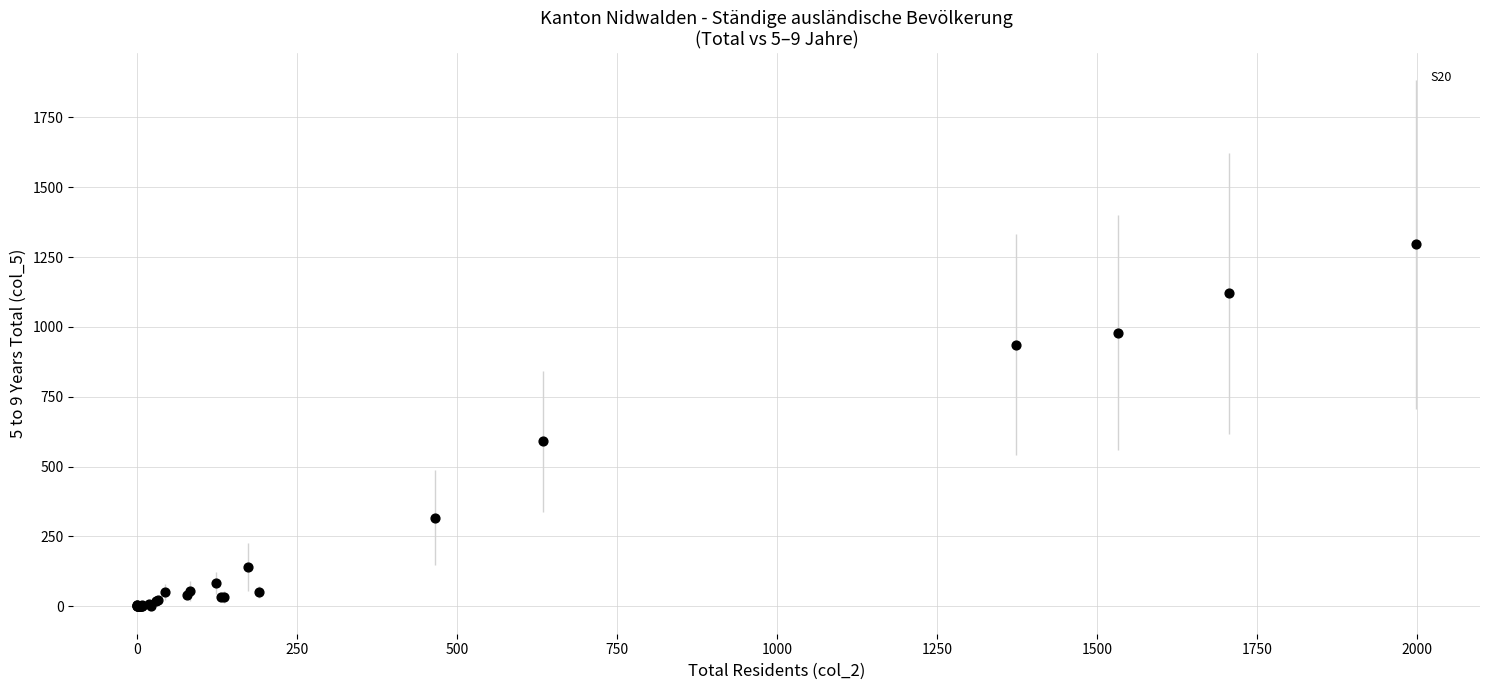

What Y value in the scatter plot is closest to 648?

590